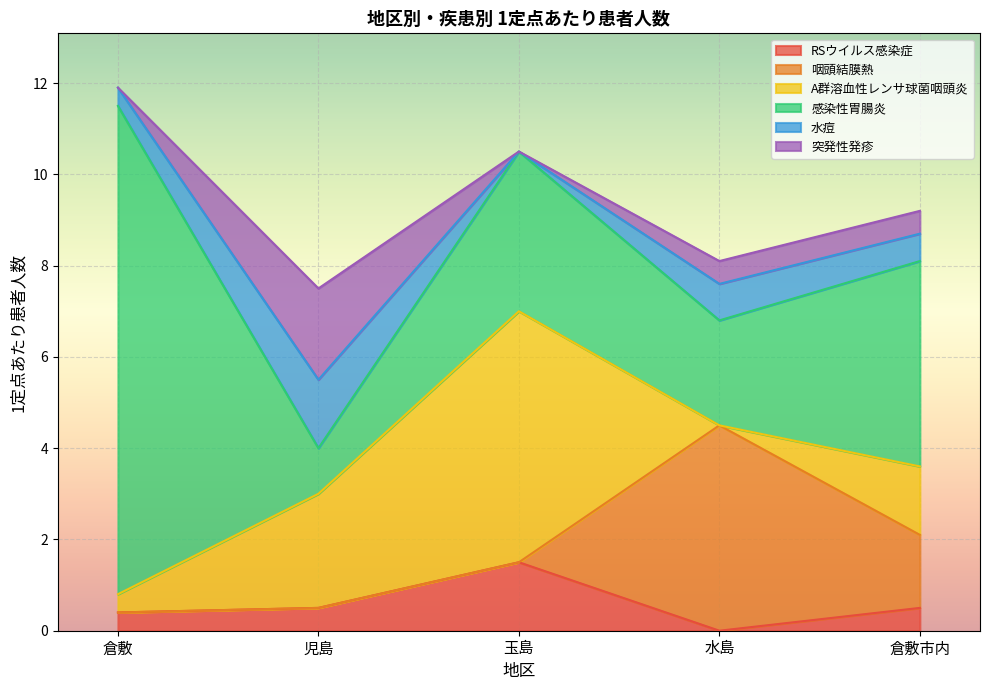

Rank the series by their maximum value, from highest to lowest.

感染性胃腸炎, A群溶血性レンサ球菌咽頭炎, 咽頭結膜熱, 突発性発疹, RSウイルス感染症, 水痘